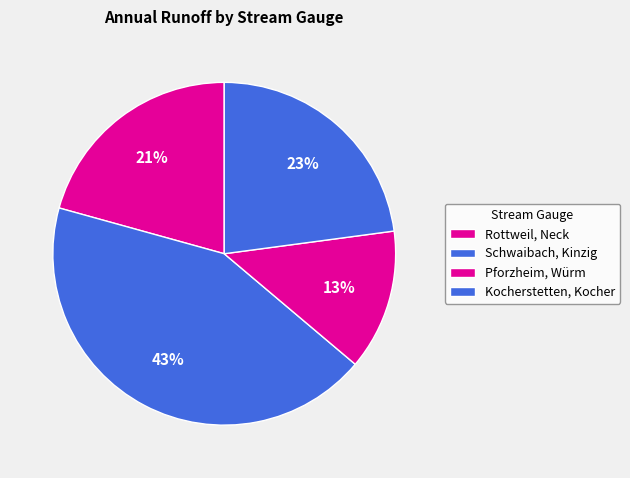

How many slices are in this pie chart?

4